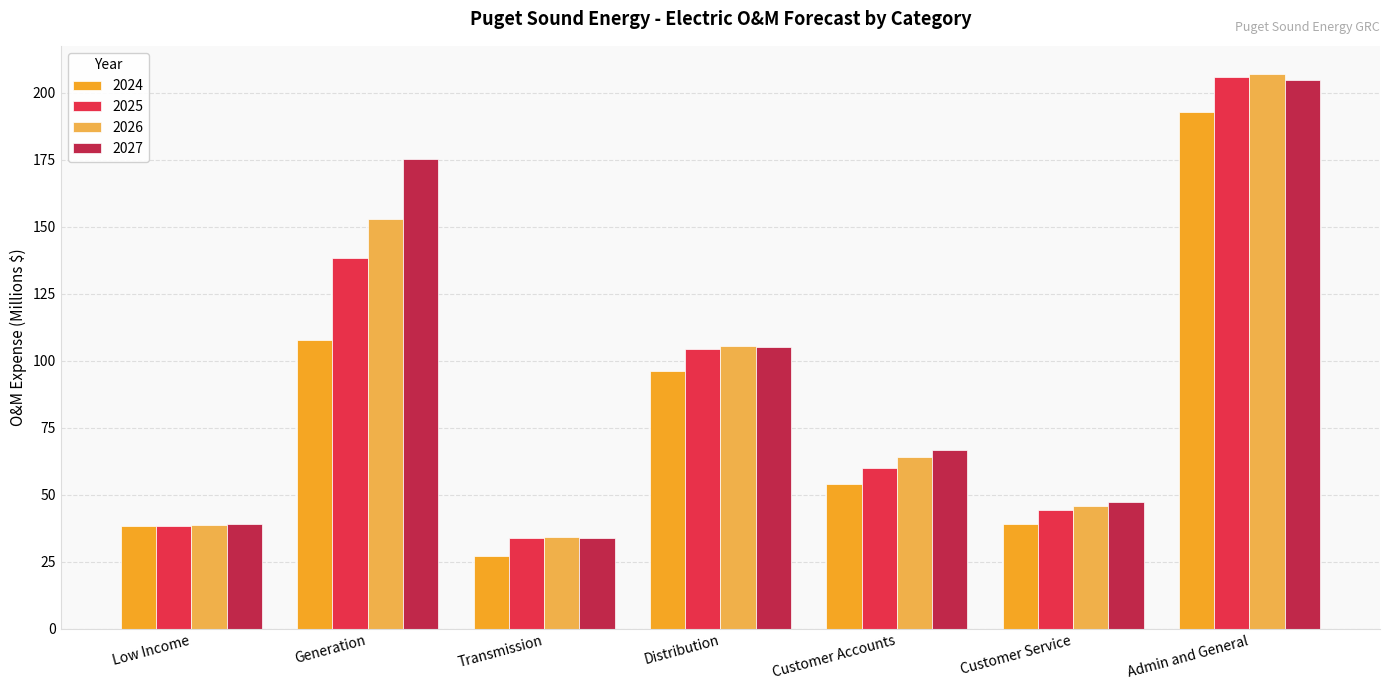

Which series has the widest spread of values?

2026